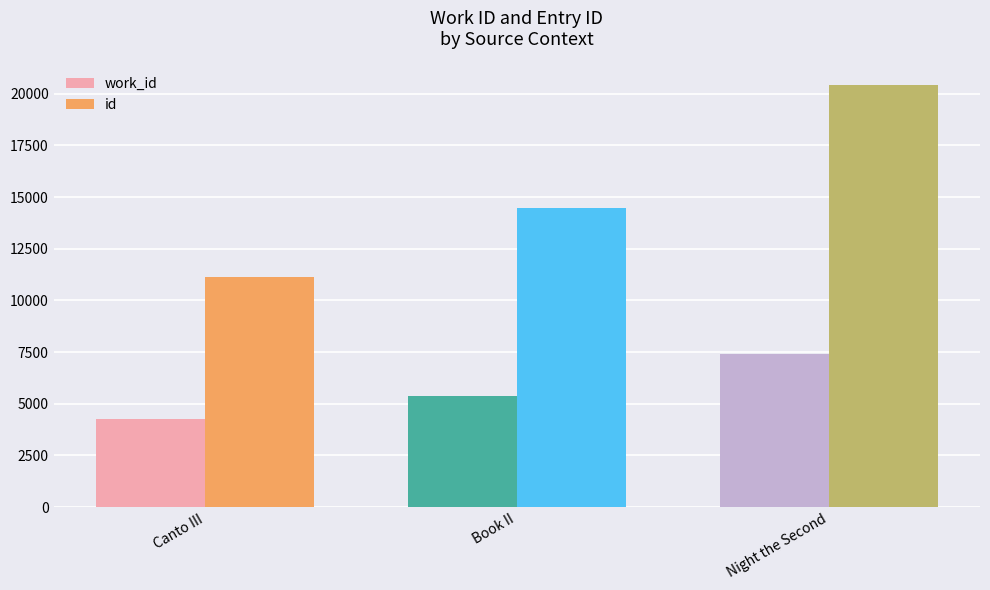

How many id values are between 11113 and 20401?

3